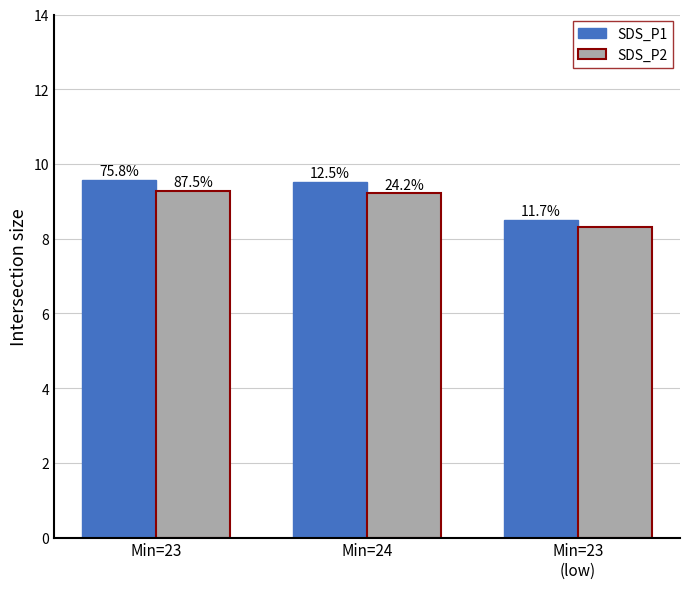

What is the label of the 1st bar from the left?

Min=23